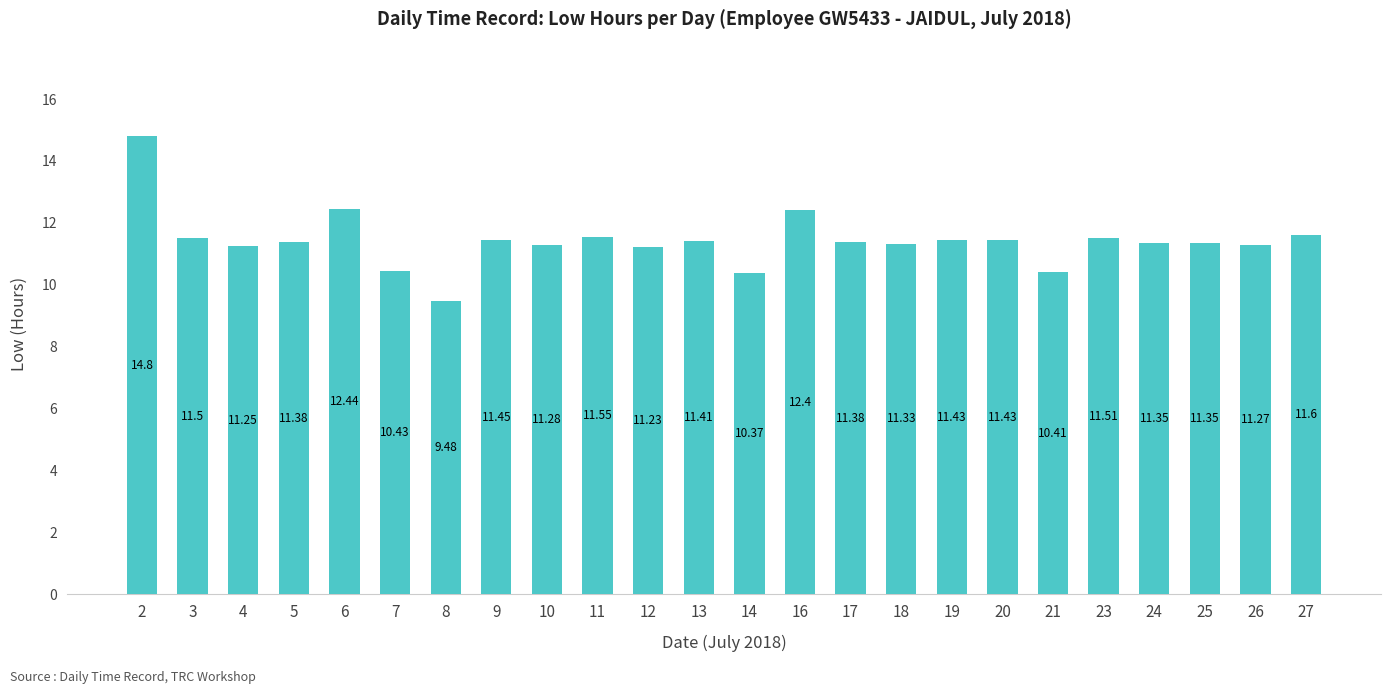

Read the value at 17.

11.4